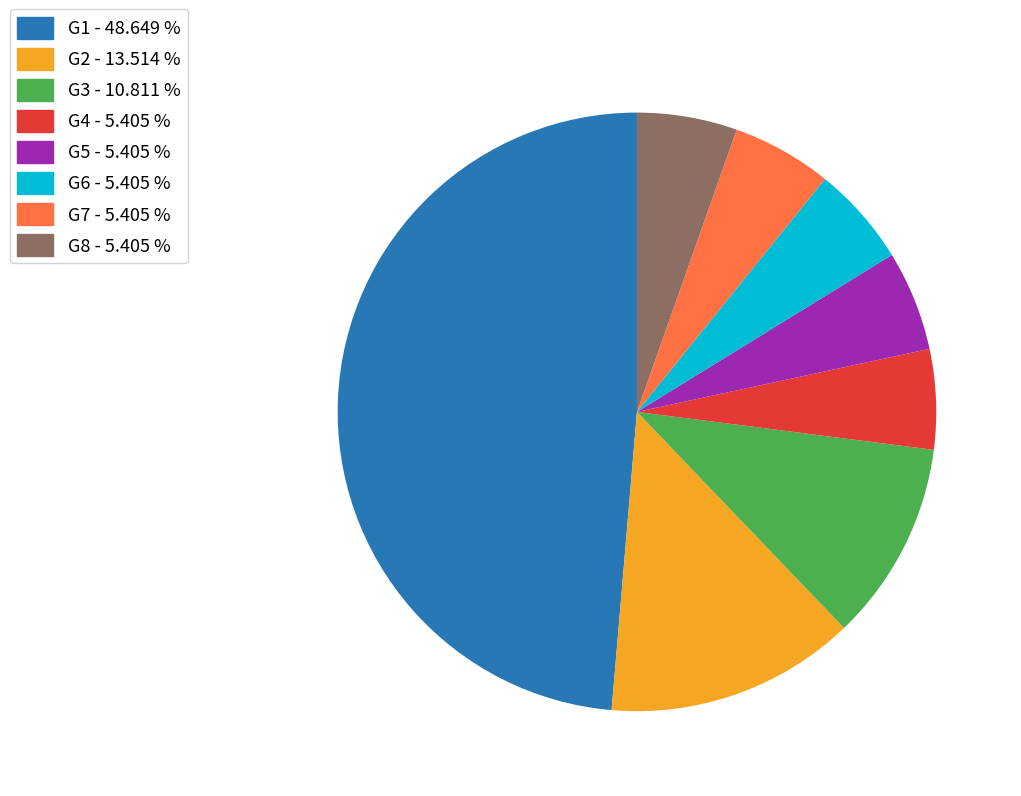

Which category has the biggest portion of the pie?

G1